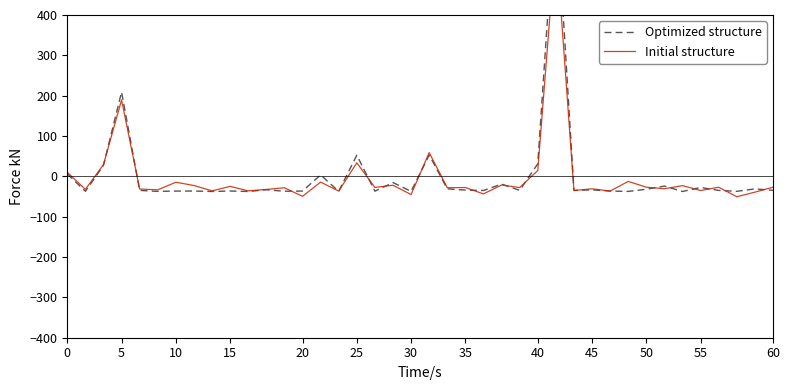

Rank the series by their maximum value, from lowest to highest.

Initial structure, Optimized structure